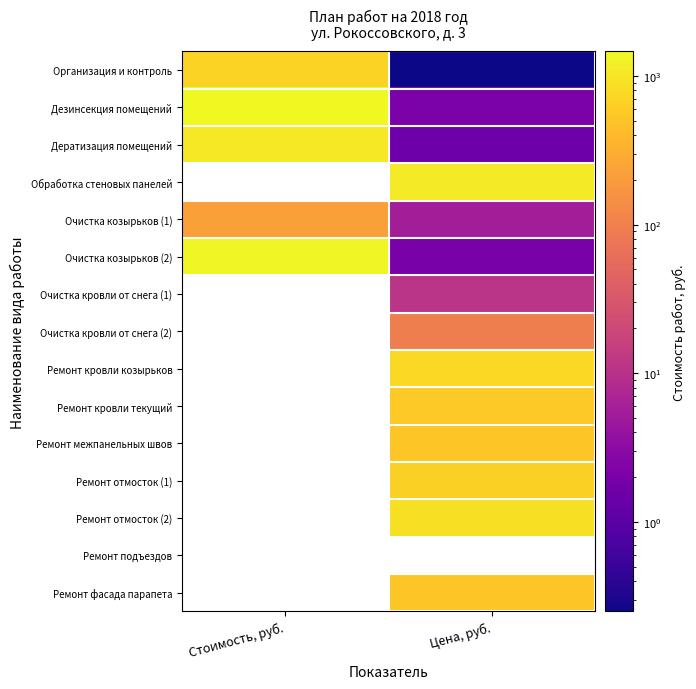

What is the difference between the highest and lowest values at Стоимость, руб.?

1241.5